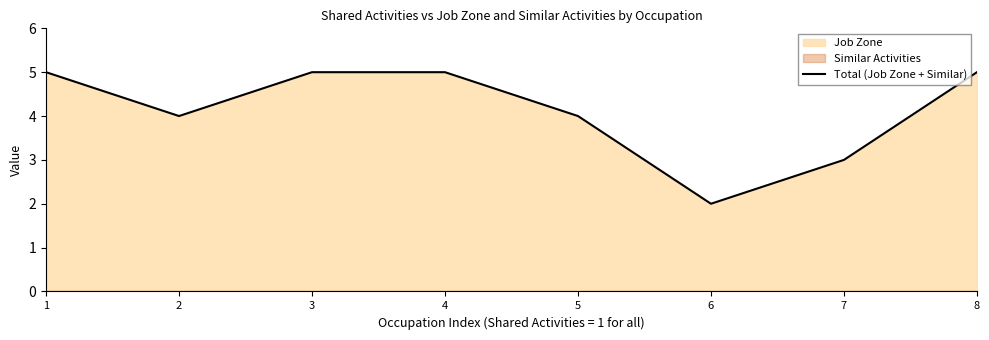

True or false: the data shows 2 at 6.

True